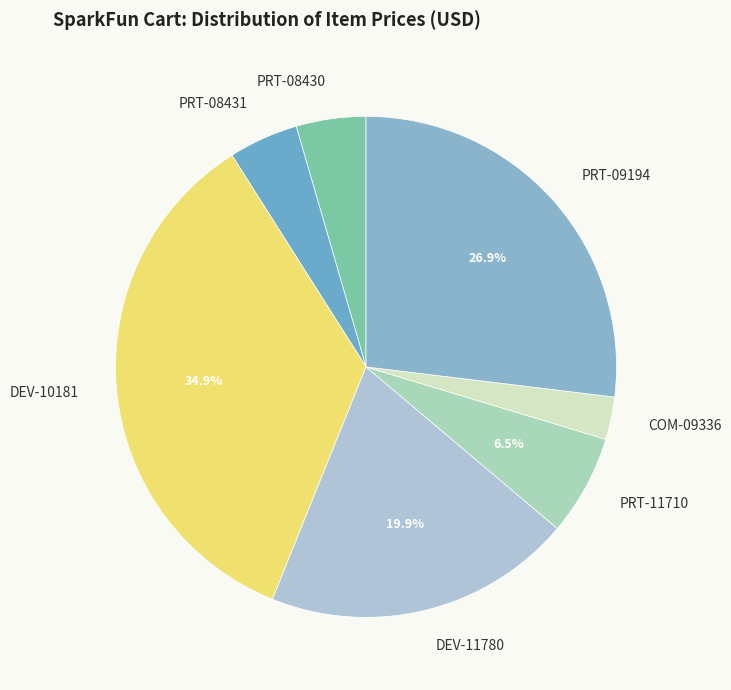

How many slices are in this pie chart?

7